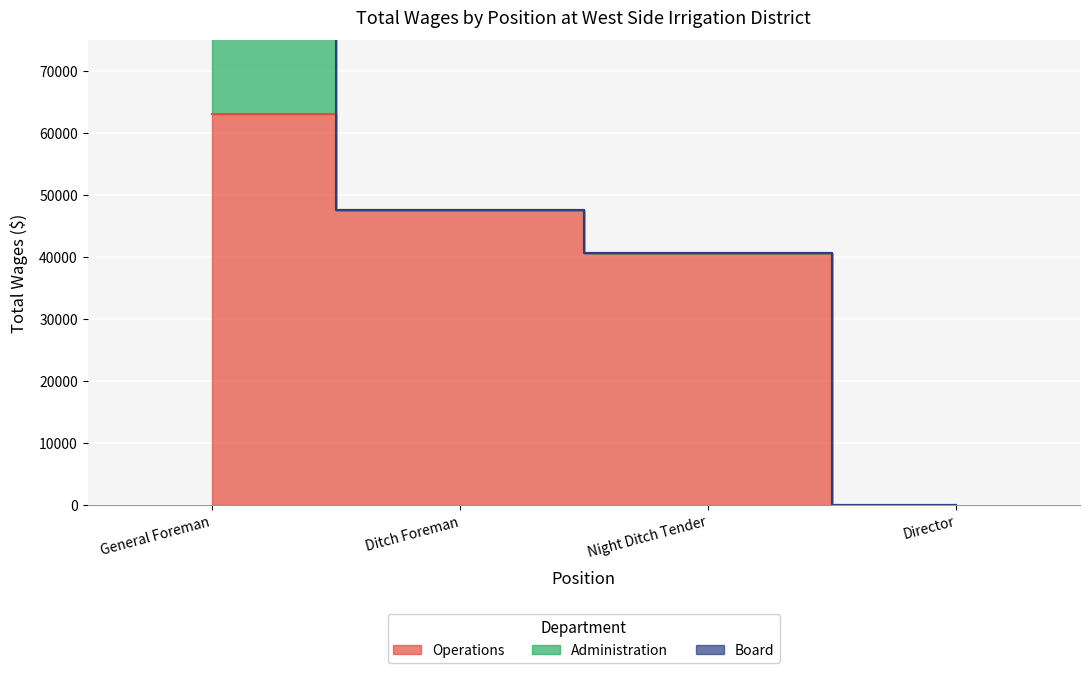

How many distinct data groups are displayed?

3